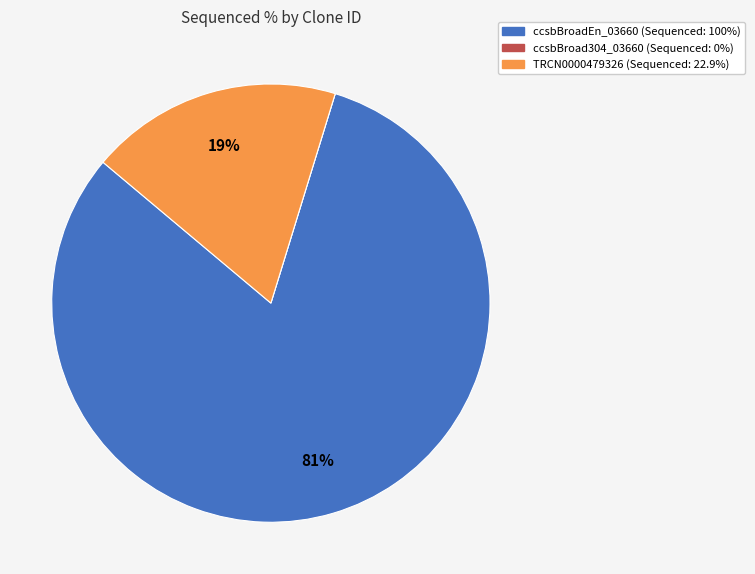

True or false: TRCN0000479326 accounts for 31% of the total.

False